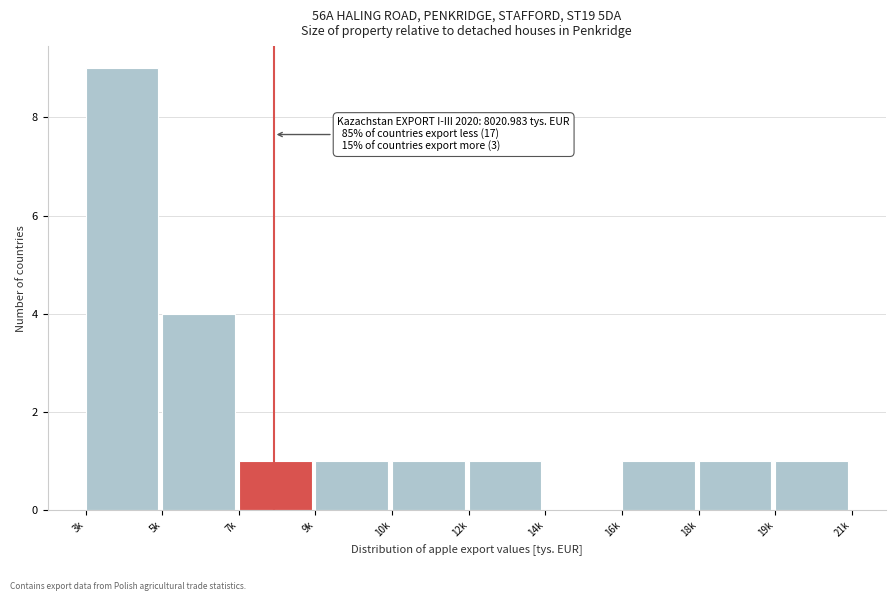

Reading left to right, list all the values displayed in this chart.

3k=9	5k=4	7k=1	9k=1	10k=1	12k=1	14k=0	16k=1	18k=1	19k=1